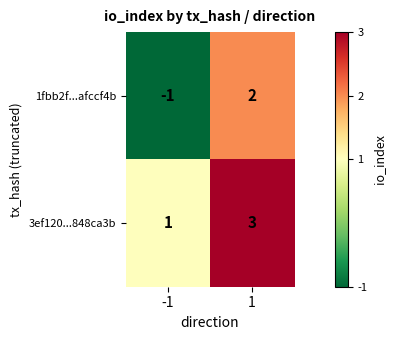

Rank the series by their average value, from highest to lowest.

3ef120...848ca3b, 1fbb2f...afccf4b